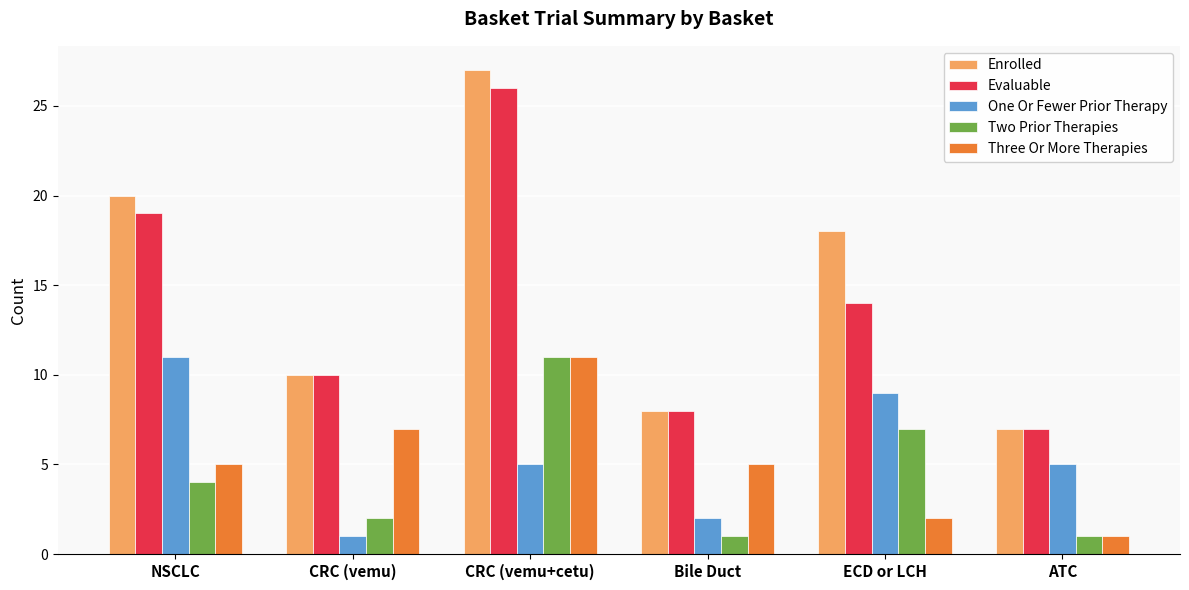

Reading left to right, what are all the values shown in this chart?

Enrolled: 20	10	27	8	18	7
Evaluable: 19	10	26	8	14	7
One Or Fewer Prior Therapy: 11	1	5	2	9	5
Two Prior Therapies: 4	2	11	1	7	1
Three Or More Therapies: 5	7	11	5	2	1